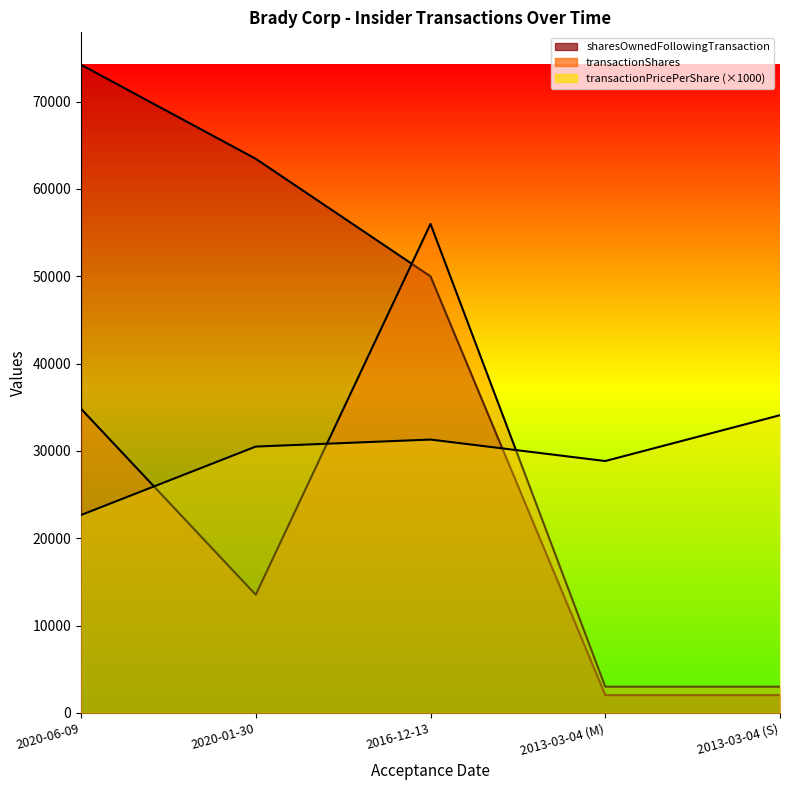

Reading left to right, list all the values displayed in this chart.

transactionPricePerShare: 22660.0	30497.6	31300.2	28842.5	34091.2
transactionShares: 34825.0	13523.0	56000.0	3000.0	3000.0
sharesOwnedFollowingTransaction: 74228.0	63455.0	49992.0	2035.0	2035.0